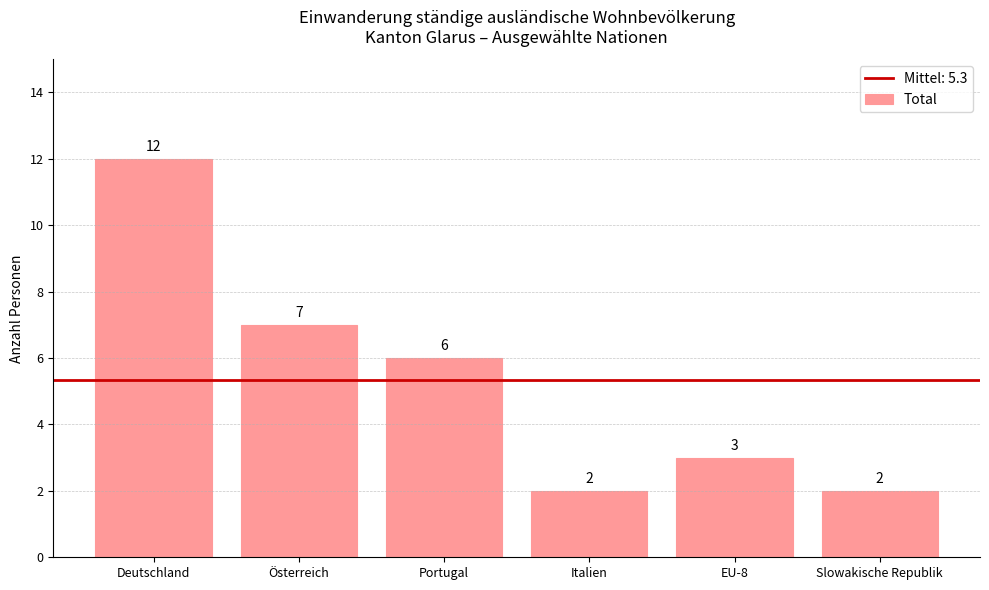

What is the sum of all values?

32